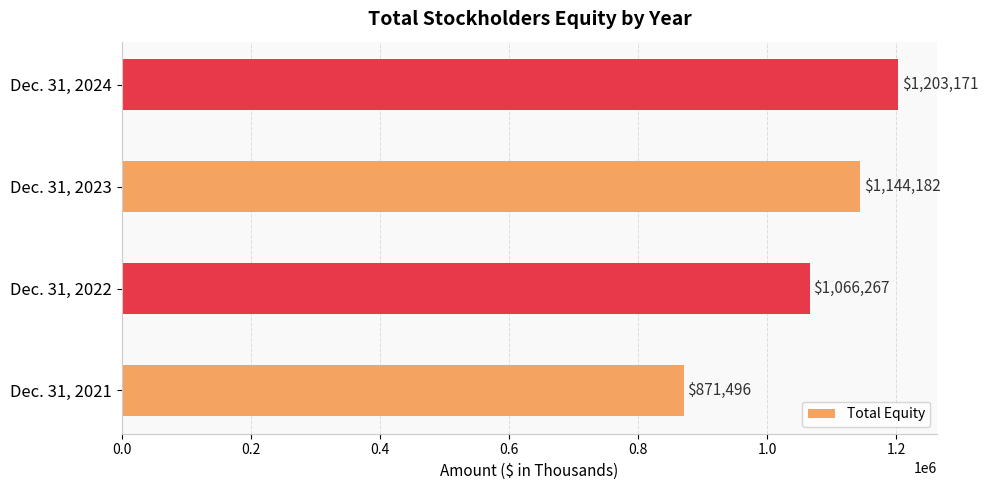

Reading bottom to top, transcribe all the data shown in this chart.

871496	1066267	1144182	1203171